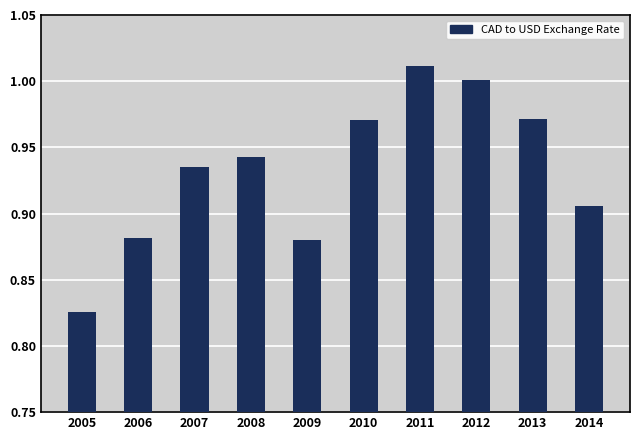

True or false: the data shows 1.0 at 2013.

True